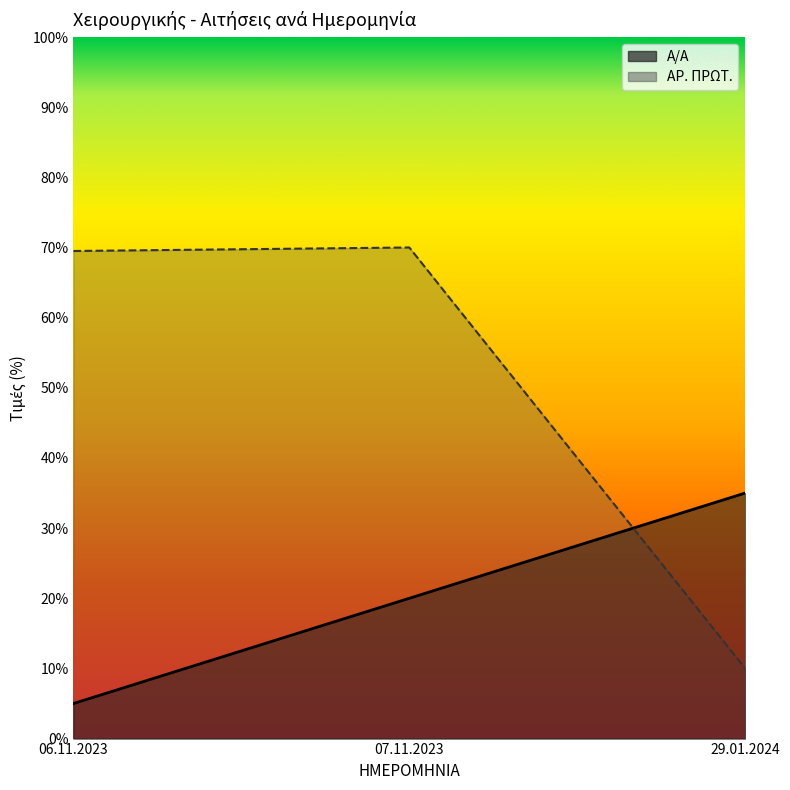

What position from the left is 06.11.2023?

1